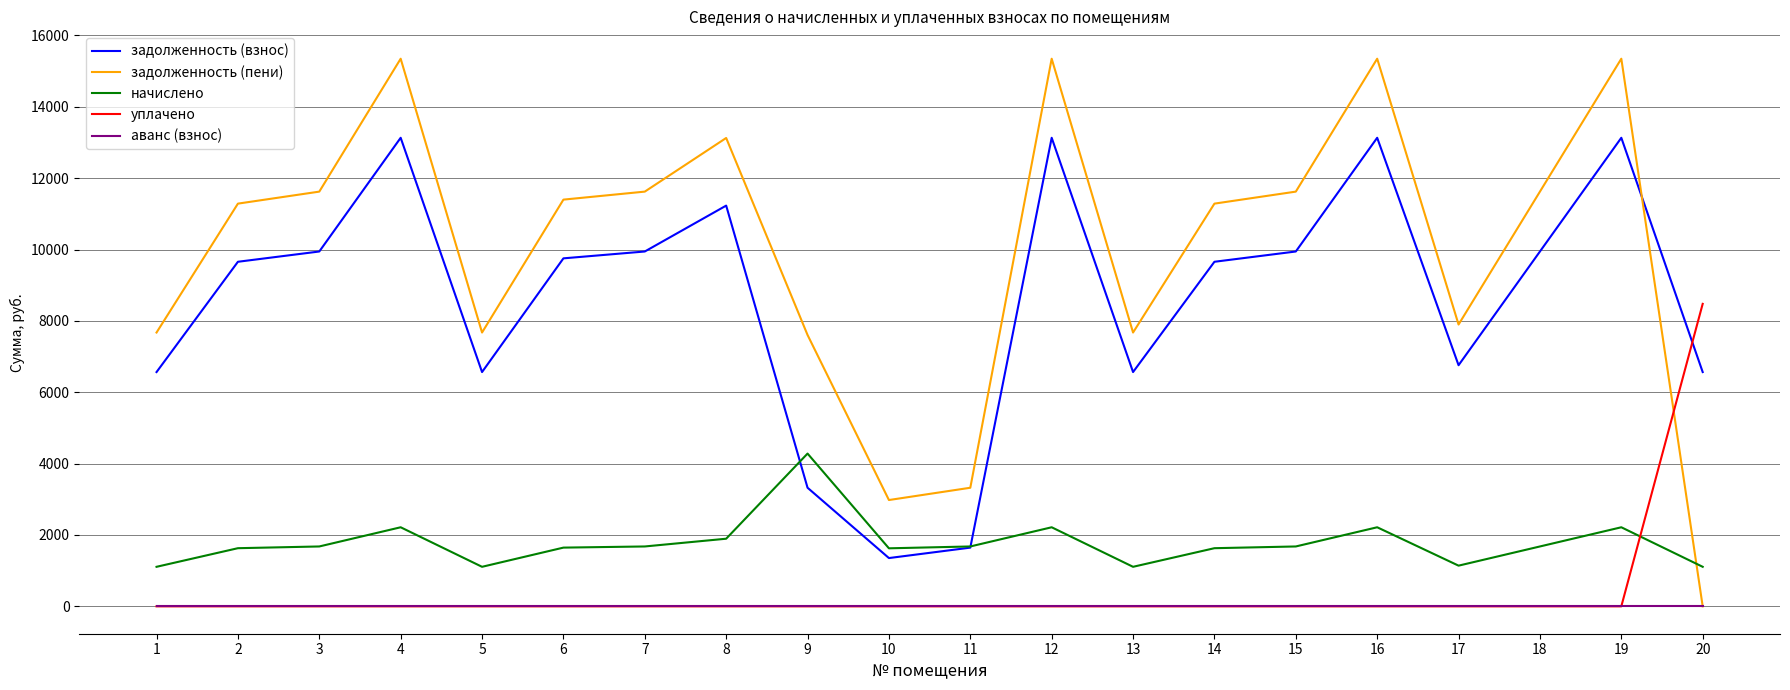

How many distinct data groups are displayed?

5